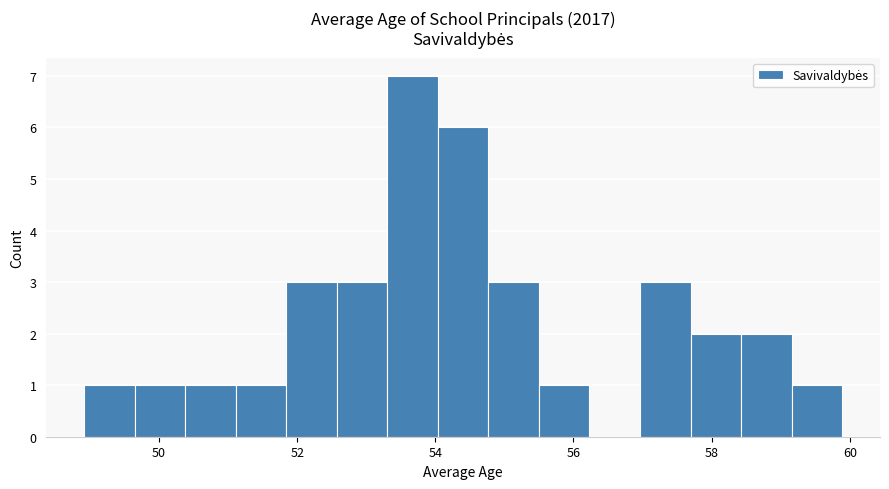

Read against the x-axis, roughly where is the centre of the tallest bar?

53.6